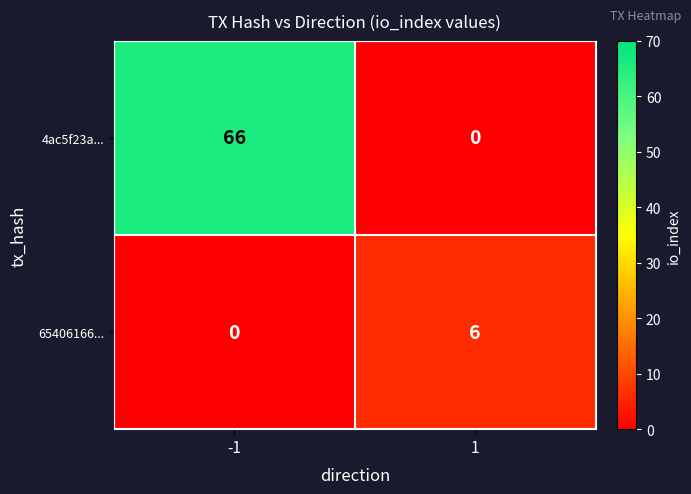

Which series has the widest spread of values?

4ac5f23a...